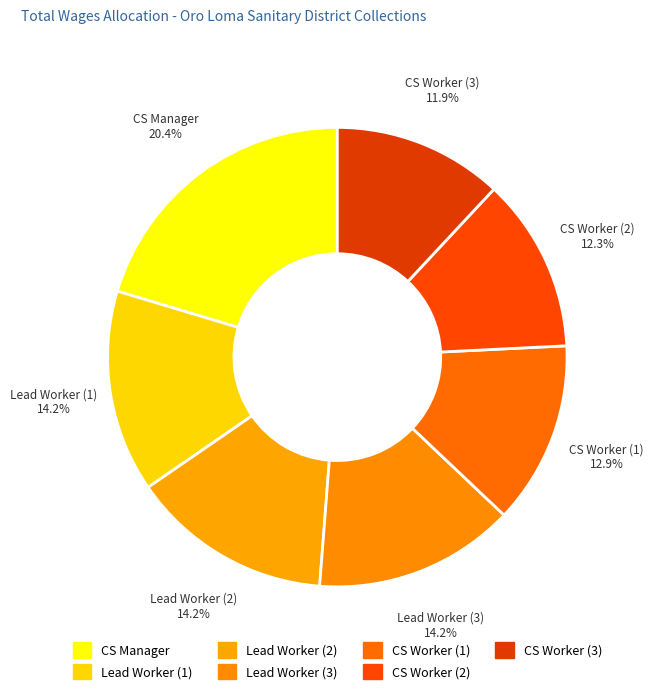

Do Lead Worker (2) and Lead Worker (1) together represent more than half of the pie?

No